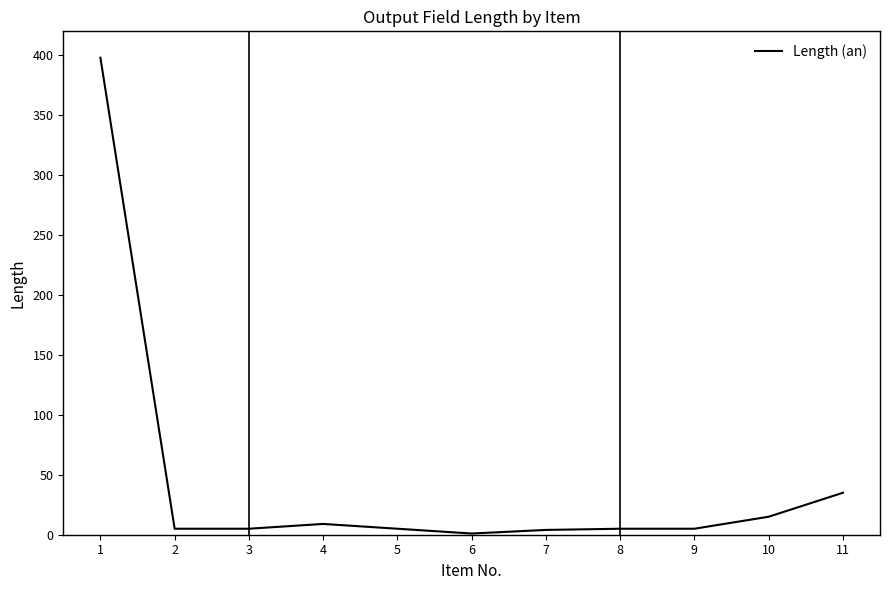

How many lines are shown in the chart?

1